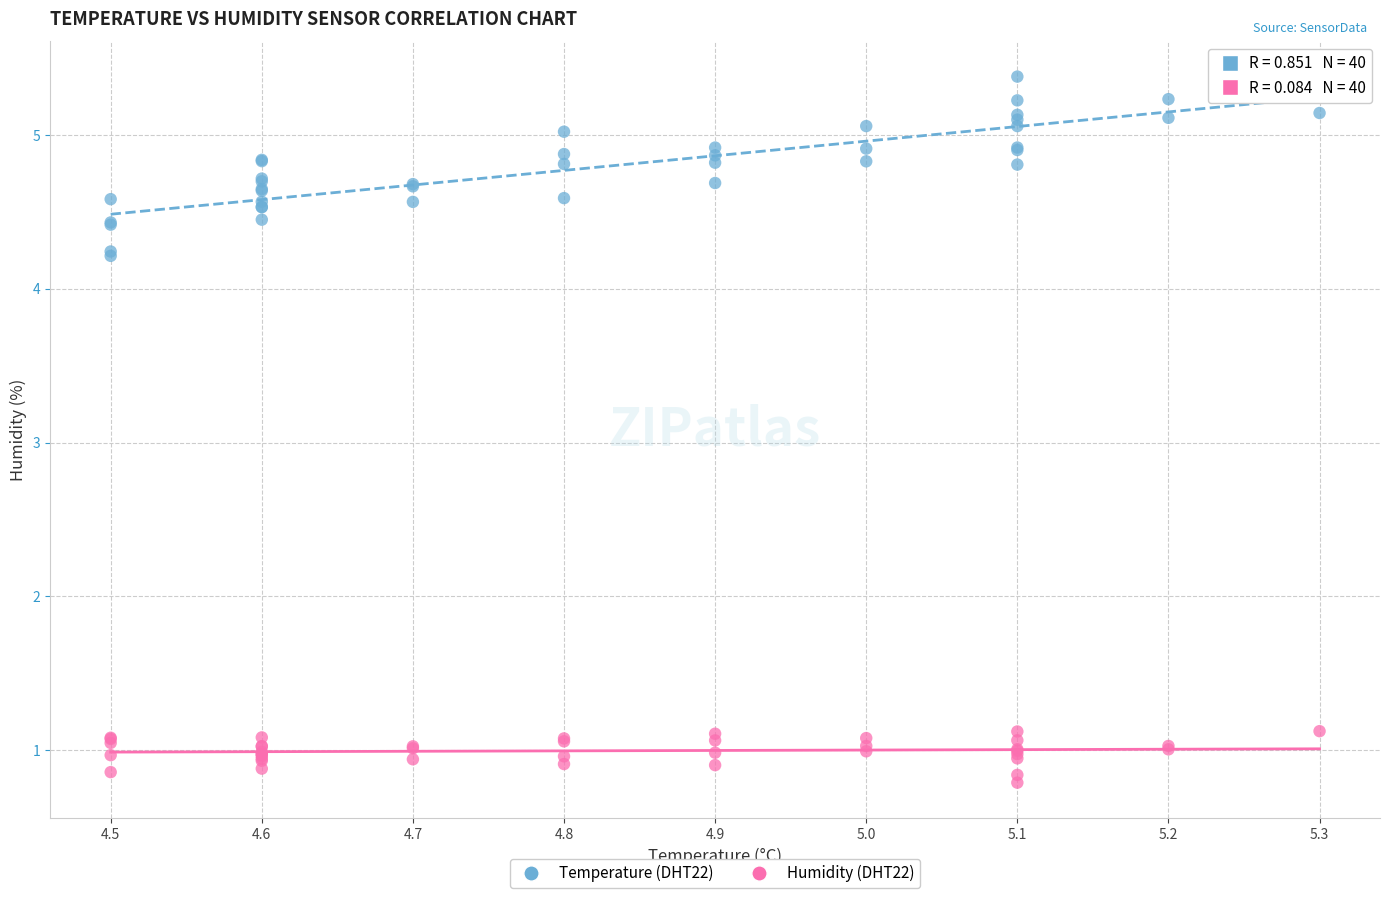

Which series has the widest spread of Y values?

Temperature (DHT22)